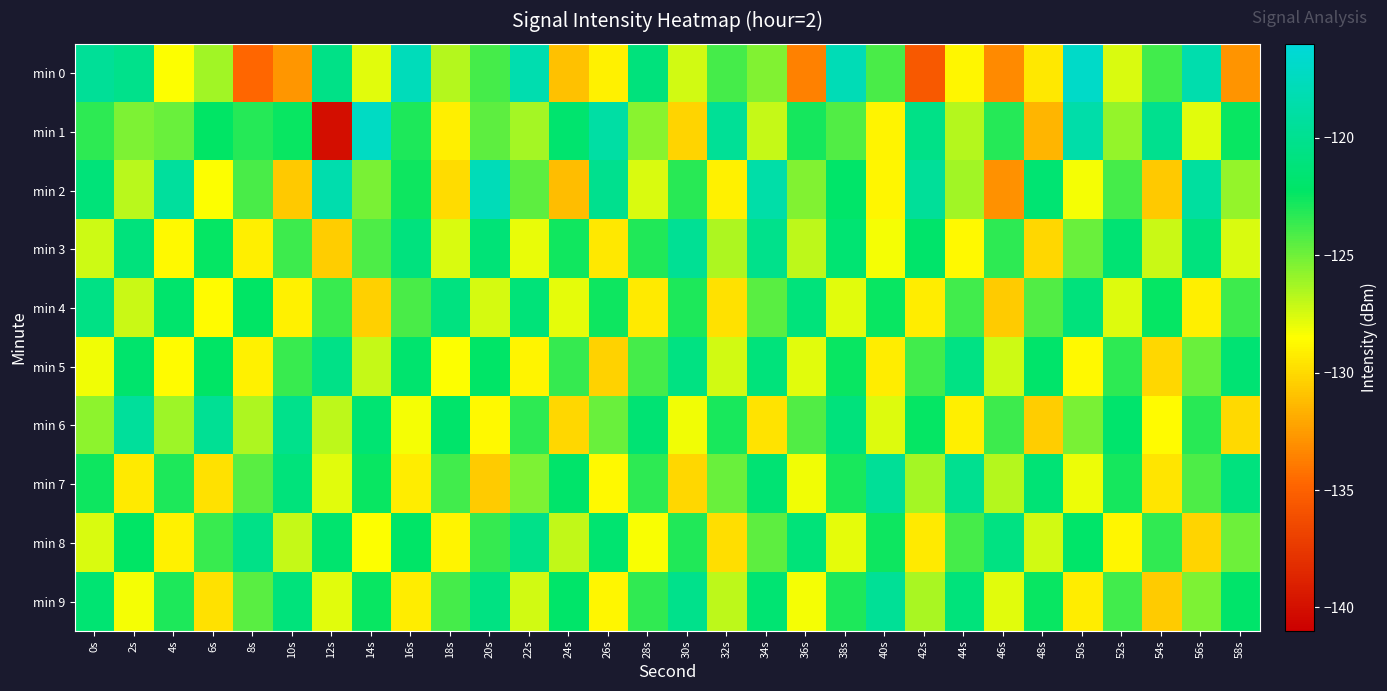

Reading right to left, what are all the values shown in this chart?

min 0: 58s=-132.9	56s=-118.4	54s=-123.8	52s=-127.5	50s=-116.9	48s=-129.5	46s=-133.2	44s=-128.9	42s=-135.5	40s=-124.1	38s=-117.9	36s=-133.6	34s=-125.4	32s=-124.0	30s=-127.4	28s=-121.0	26s=-129.1	24s=-131.0	22s=-118.3	20s=-124.0	18s=-126.7	16s=-117.7	14s=-127.7	12s=-120.5	10s=-132.7	8s=-134.7	6s=-126.2	4s=-128.5	2s=-120.2	0s=-119.5
min 1: 58s=-122.5	56s=-127.8	54s=-120.1	52s=-125.9	50s=-118.6	48s=-131.5	46s=-123.2	44s=-126.7	42s=-120.4	40s=-128.9	38s=-124.3	36s=-122.8	34s=-127.1	32s=-119.7	30s=-130.2	28s=-125.6	26s=-118.9	24s=-121.8	22s=-126.3	20s=-124.5	18s=-129.2	16s=-123.0	14s=-117.2	12s=-140.1	10s=-122.5	8s=-123.2	6s=-122.3	4s=-124.8	2s=-125.4	0s=-123.4
min 2: 58s=-125.9	56s=-119.2	54s=-130.7	52s=-124.0	50s=-128.3	48s=-121.6	46s=-132.9	44s=-126.2	42s=-119.5	40s=-128.8	38s=-122.1	36s=-125.4	34s=-118.7	32s=-129.0	30s=-123.3	28s=-127.6	26s=-120.1	24s=-131.2	22s=-124.5	20s=-117.8	18s=-129.9	16s=-122.6	14s=-125.2	12s=-118.4	10s=-130.7	8s=-124.1	6s=-128.5	4s=-119.3	2s=-126.8	0s=-121.2
min 3: 58s=-127.6	56s=-120.9	54s=-127.2	52s=-121.5	50s=-124.8	48s=-130.1	46s=-123.4	44s=-128.7	42s=-122.0	40s=-128.3	38s=-121.6	36s=-126.9	34s=-120.2	32s=-126.5	30s=-119.8	28s=-123.1	26s=-129.4	24s=-122.7	22s=-128.0	20s=-121.3	18s=-127.6	16s=-120.9	14s=-124.2	12s=-130.5	10s=-123.8	8s=-129.1	6s=-122.4	4s=-128.7	2s=-121.0	0s=-127.3
min 4: 58s=-123.8	56s=-129.1	54s=-122.4	52s=-127.7	50s=-121.0	48s=-124.3	46s=-130.6	44s=-123.9	42s=-129.2	40s=-122.5	38s=-127.8	36s=-121.1	34s=-124.4	32s=-129.7	30s=-123.0	28s=-129.3	26s=-122.6	24s=-127.9	22s=-121.2	20s=-127.5	18s=-120.8	16s=-124.1	14s=-130.4	12s=-123.7	10s=-129.0	8s=-122.3	6s=-128.6	4s=-121.9	2s=-127.2	0s=-120.5
min 5: 58s=-121.5	56s=-124.8	54s=-130.1	52s=-123.4	50s=-128.7	48s=-122.0	46s=-127.3	44s=-120.6	42s=-123.9	40s=-129.2	38s=-122.5	36s=-127.8	34s=-121.1	32s=-127.4	30s=-120.7	28s=-124.0	26s=-130.3	24s=-123.6	22s=-128.9	20s=-122.2	18s=-128.5	16s=-121.8	14s=-127.1	12s=-120.4	10s=-123.7	8s=-129.0	6s=-122.3	4s=-128.6	2s=-121.9	0s=-128.2
min 6: 58s=-130.0	56s=-123.3	54s=-128.6	52s=-121.9	50s=-125.2	48s=-130.5	46s=-123.8	44s=-129.1	42s=-122.4	40s=-127.7	38s=-121.0	36s=-124.3	34s=-129.6	32s=-122.9	30s=-128.2	28s=-121.5	26s=-124.8	24s=-130.1	22s=-123.4	20s=-128.7	18s=-122.0	16s=-128.3	14s=-121.6	12s=-126.9	10s=-120.2	8s=-126.5	6s=-119.8	4s=-126.1	2s=-119.4	0s=-125.7
min 7: 58s=-120.9	56s=-124.2	54s=-129.5	52s=-122.8	50s=-128.1	48s=-121.4	46s=-126.7	44s=-120.0	42s=-126.3	40s=-119.6	38s=-122.9	36s=-128.2	34s=-121.5	32s=-124.8	30s=-130.1	28s=-123.4	26s=-128.7	24s=-122.0	22s=-125.3	20s=-130.6	18s=-123.9	16s=-129.2	14s=-122.5	12s=-127.8	10s=-121.1	8s=-124.4	6s=-129.7	4s=-123.0	2s=-129.3	0s=-122.6
min 8: 58s=-124.9	56s=-130.2	54s=-123.5	52s=-128.8	50s=-122.1	48s=-127.4	46s=-120.7	44s=-124.0	42s=-129.3	40s=-122.6	38s=-127.9	36s=-121.2	34s=-124.5	32s=-129.8	30s=-123.1	28s=-128.4	26s=-121.7	24s=-127.0	22s=-120.3	20s=-123.6	18s=-128.9	16s=-122.2	14s=-128.5	12s=-121.8	10s=-127.1	8s=-120.4	6s=-123.7	4s=-129.0	2s=-122.3	0s=-127.6
min 9: 58s=-122.0	56s=-125.3	54s=-130.6	52s=-123.9	50s=-129.2	48s=-122.5	46s=-127.8	44s=-121.1	42s=-126.4	40s=-119.7	38s=-123.0	36s=-128.3	34s=-121.6	32s=-126.9	30s=-120.2	28s=-123.5	26s=-128.8	24s=-122.1	22s=-127.4	20s=-120.7	18s=-124.0	16s=-129.2	14s=-122.5	12s=-127.8	10s=-121.1	8s=-124.4	6s=-129.7	4s=-123.0	2s=-128.3	0s=-121.6